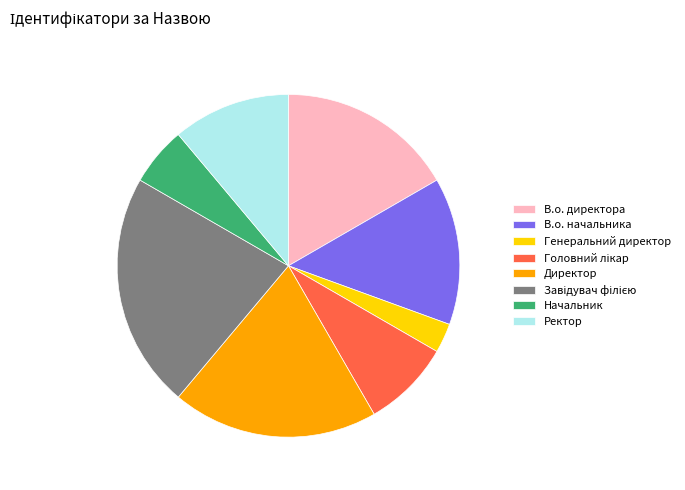

Is the sum of Директор and В.о. начальника greater than half?

No